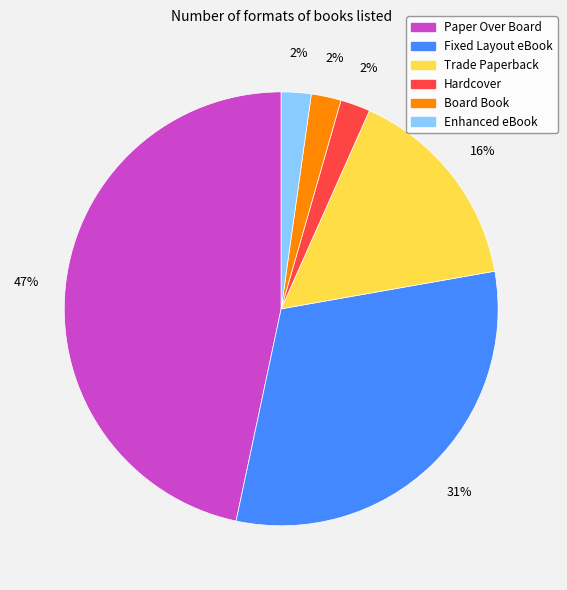

What is the largest slice in the pie chart?

Paper Over Board